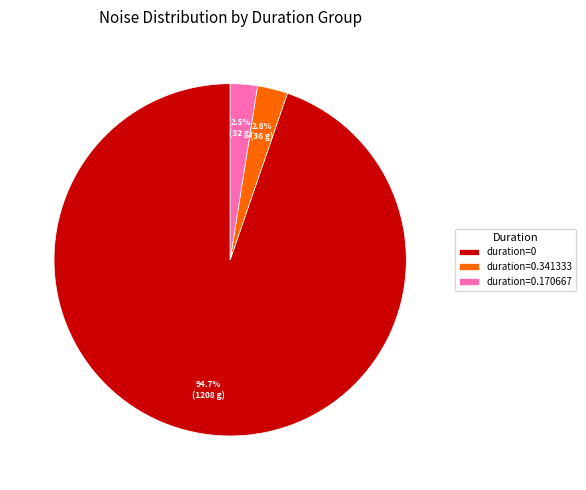

Which category has the biggest portion of the pie?

duration=0